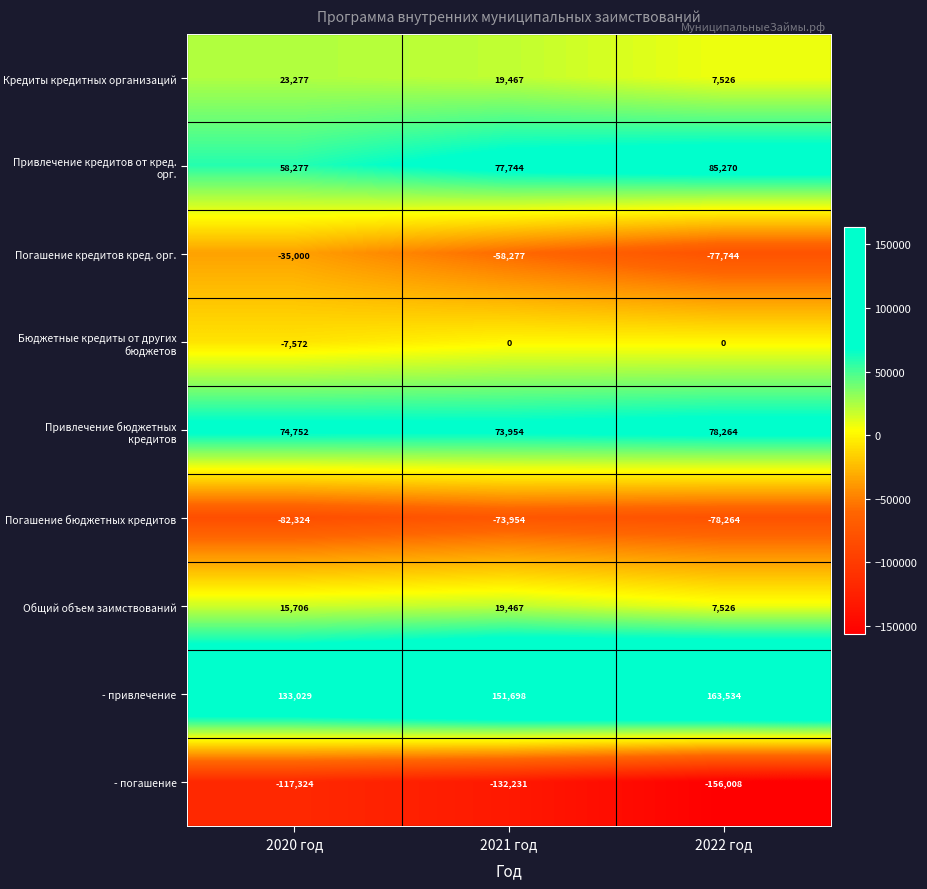

At which category does the chart reach its peak across all series?

2022 год